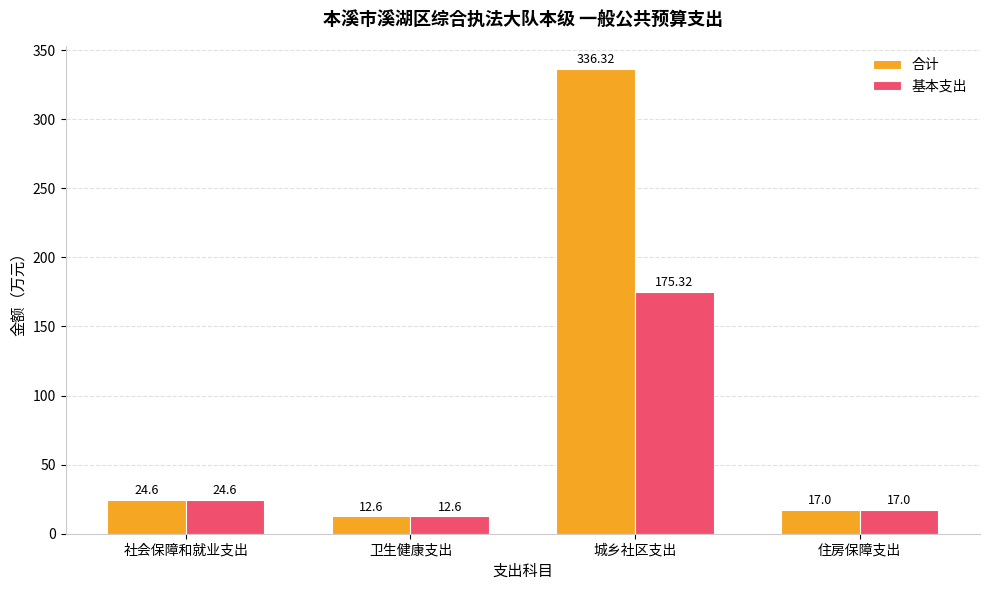

What is the total value across all series at 社会保障和就业支出?

49.2